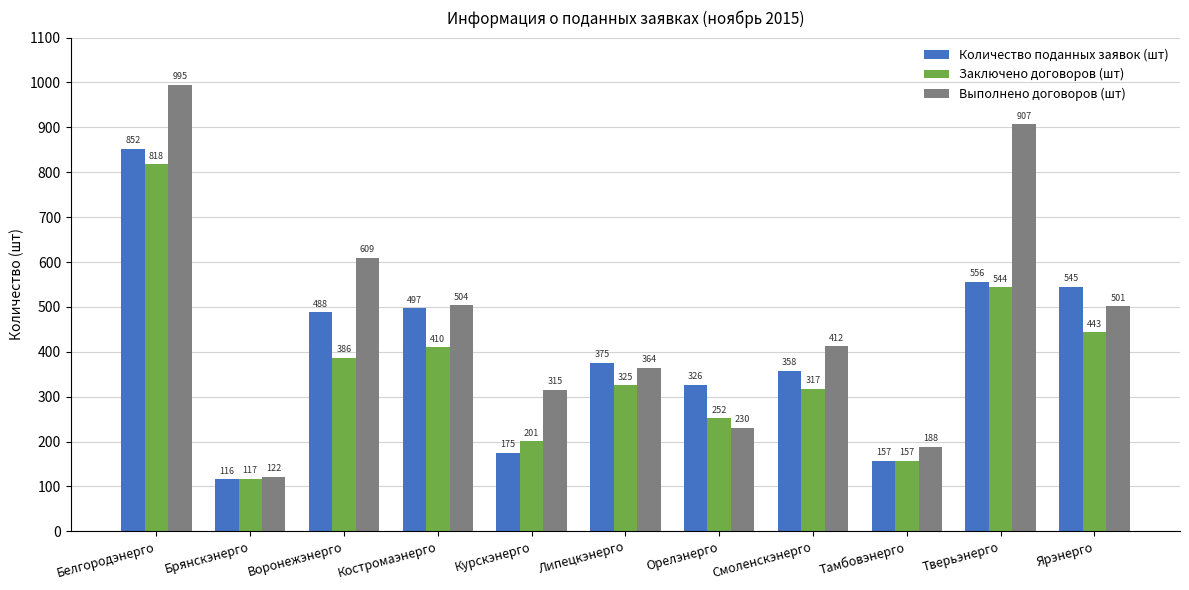

How many data points in Количество поданных заявок (шт) are less than 375?

5